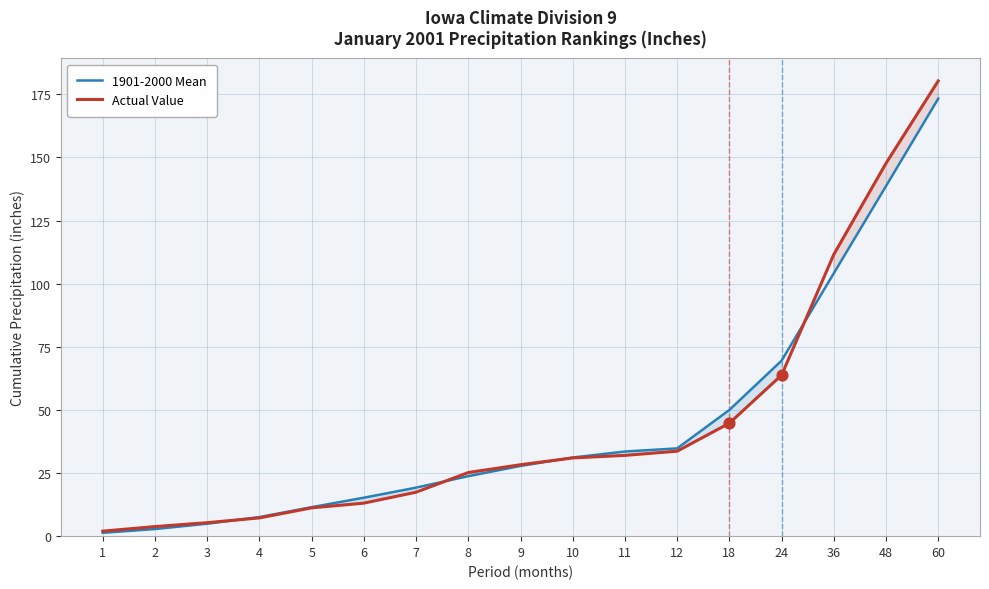

Which series contains the lowest Y value?

1901-2000 Mean